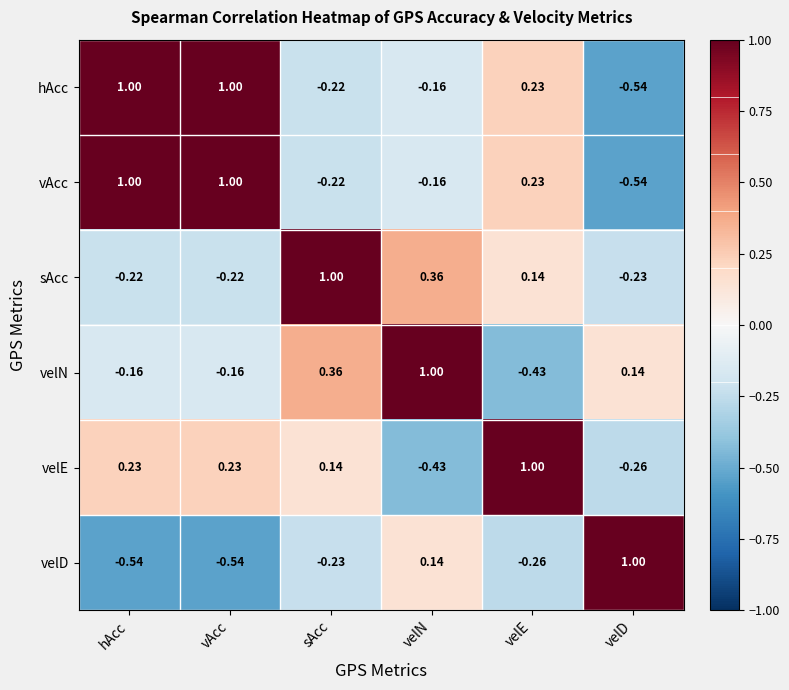

Where is vAcc nearest to the value 0?

velN